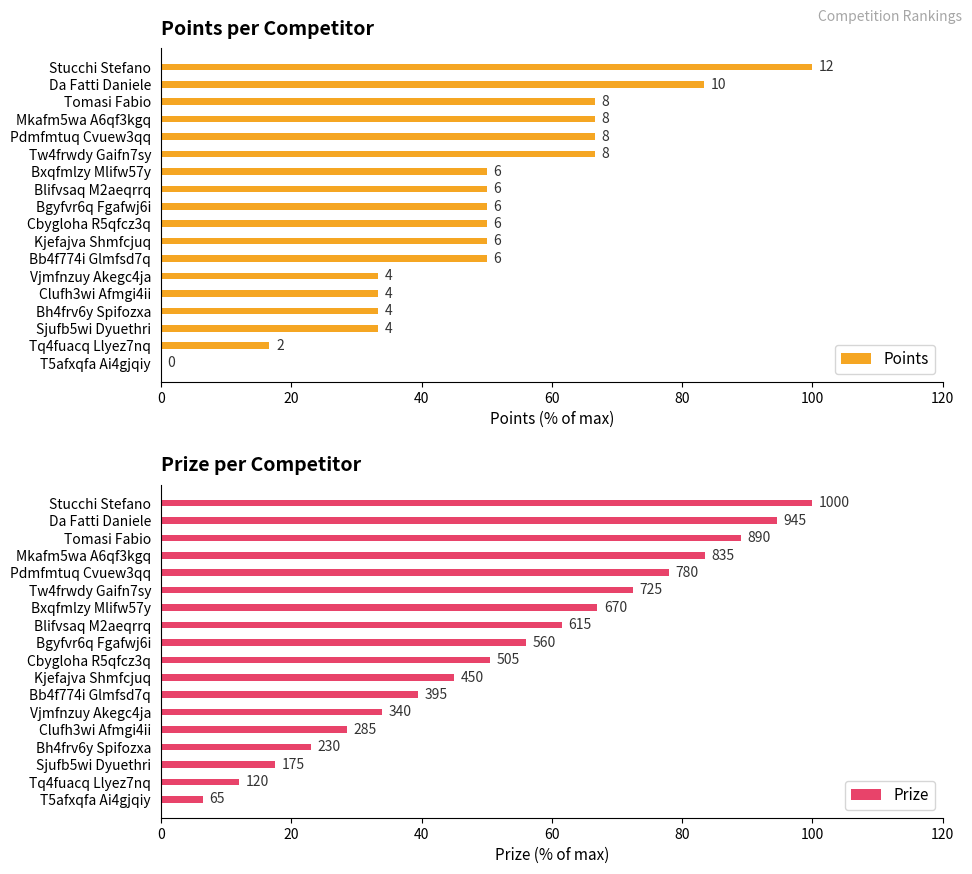

Is it true that Points equals 45.2 at T5afxqfa Ai4gjqiy?

False